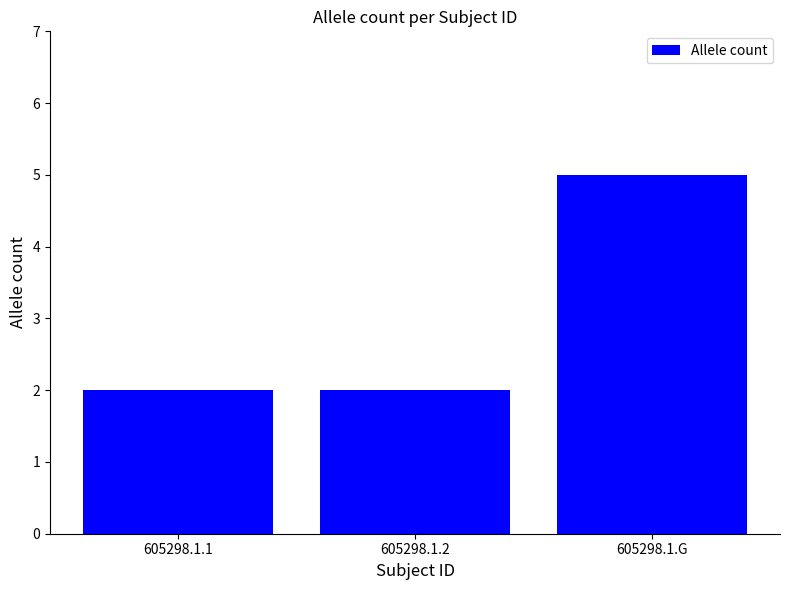

What is the difference between the maximum and minimum values?

3